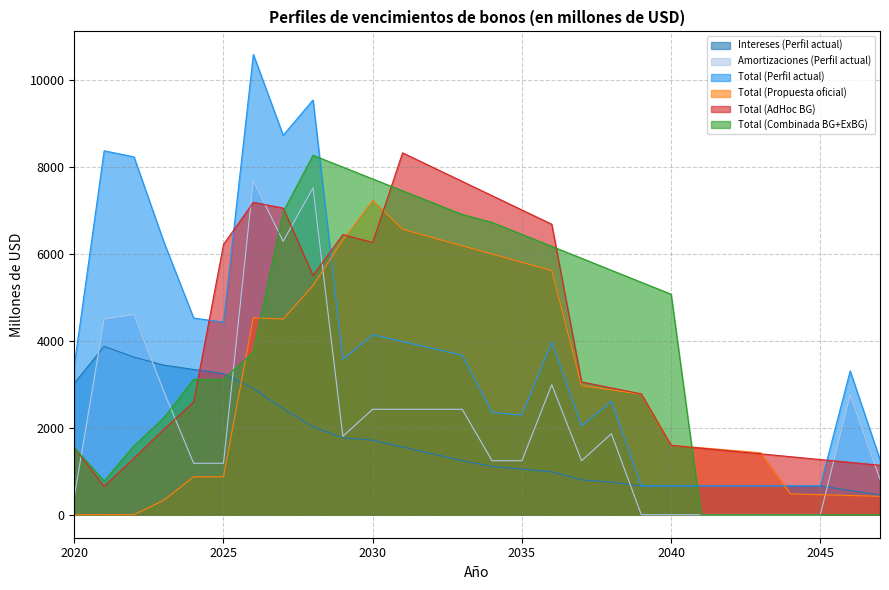

How many lines are shown in the chart?

6